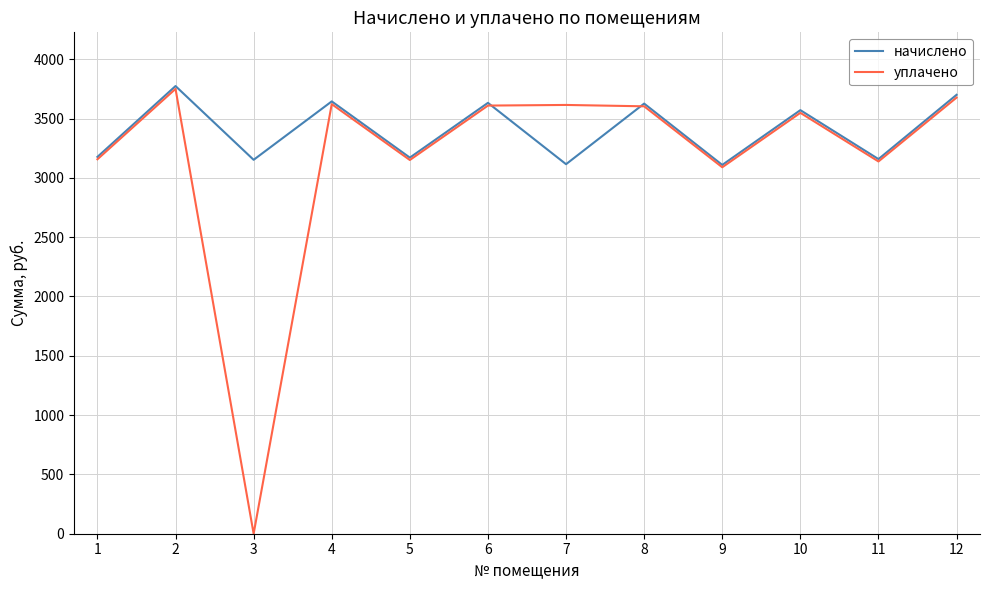

At which category does уплачено reach its first local peak?

2